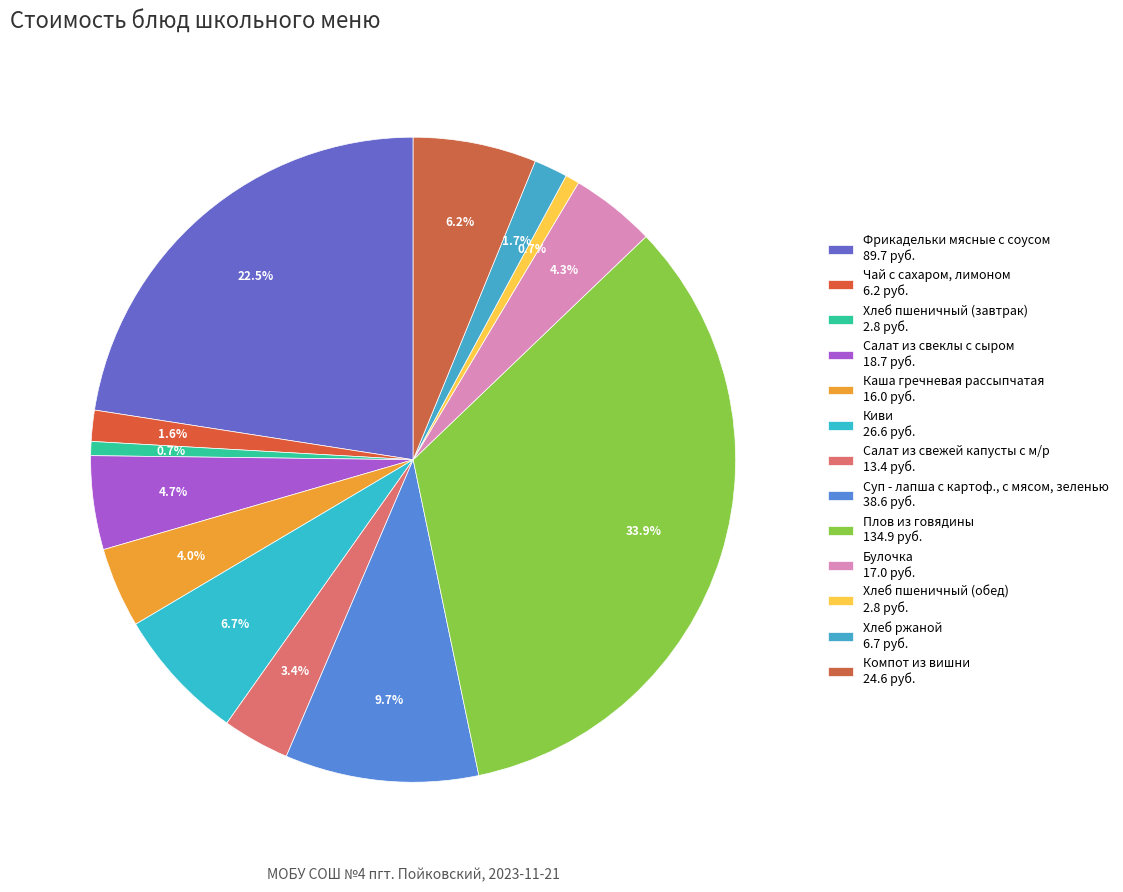

To the nearest percent, what portion does Хлеб пшеничный (обед) represent?

1%